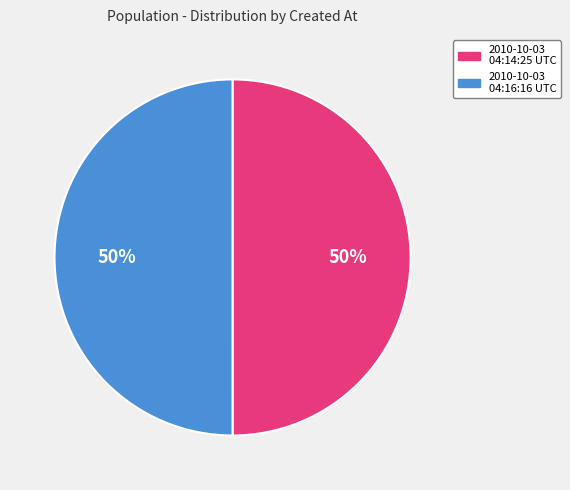

The 2010-10-03 04:16:16 UTC slice represents 50% of the pie. True or false?

True